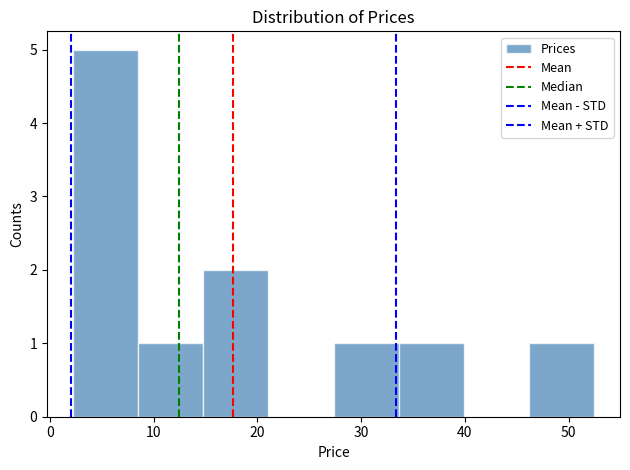

Reading left to right, transcribe this chart: for each bar, give the range it covers on the x-axis and its height. Neither the bar edges nor the heights are printed on the chart, so give them approximately, as read against the axes.

2 to 9: 5
9 to 15: 1
15 to 21: 2
21 to 27: 0
27 to 34: 1
34 to 40: 1
40 to 46: 0
46 to 52: 1